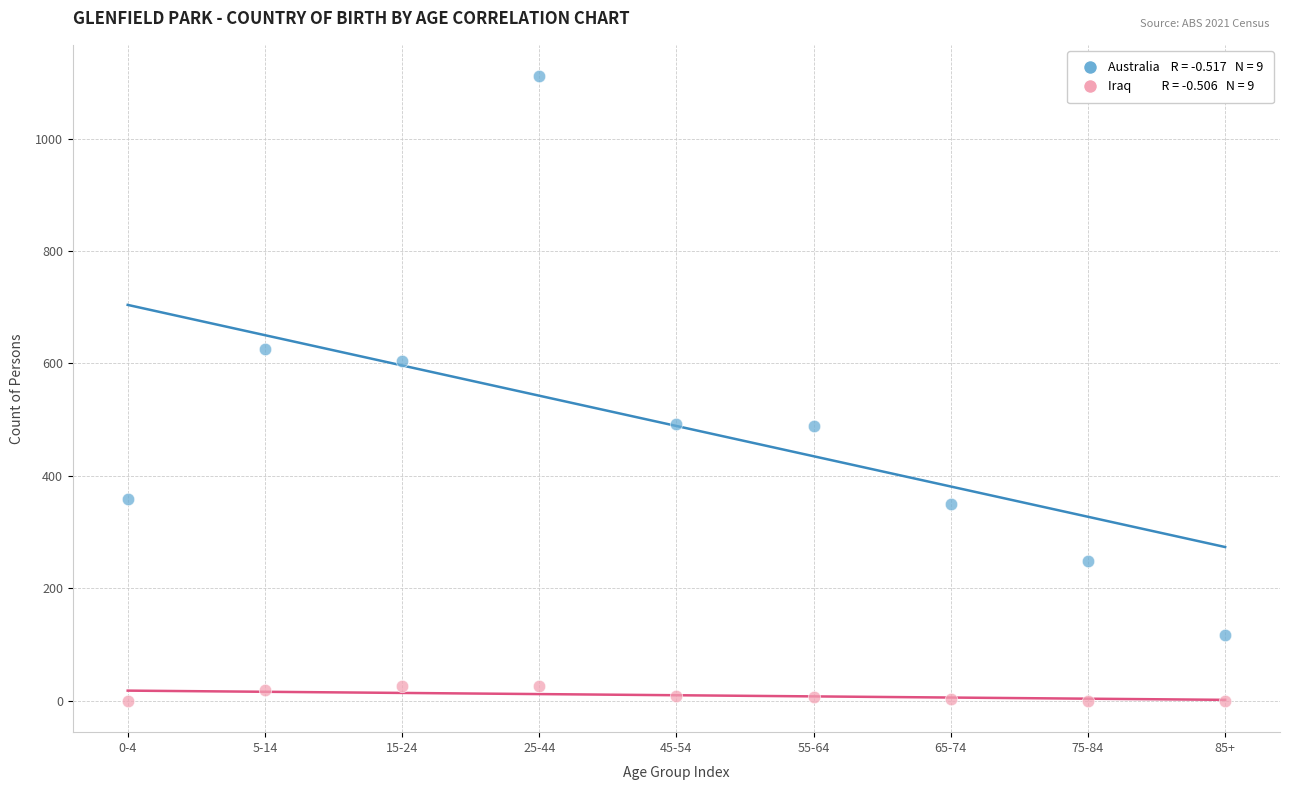

Across all data points, what is the range of Y values (max minus min)?

1111